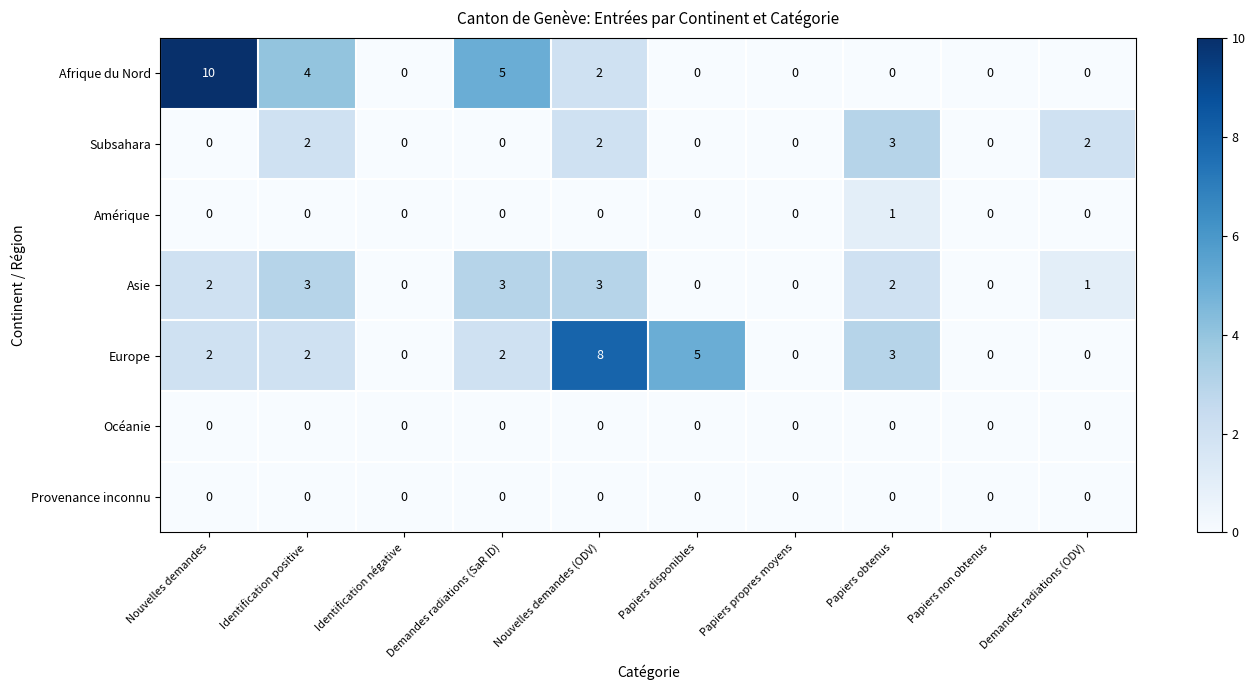

What is the difference between the highest and lowest values at Demandes radiations (ODV)?

2